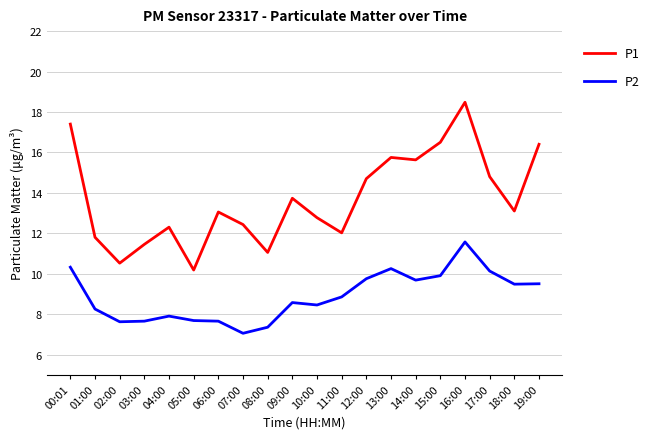

What are all the series names shown in the legend?

P1, P2